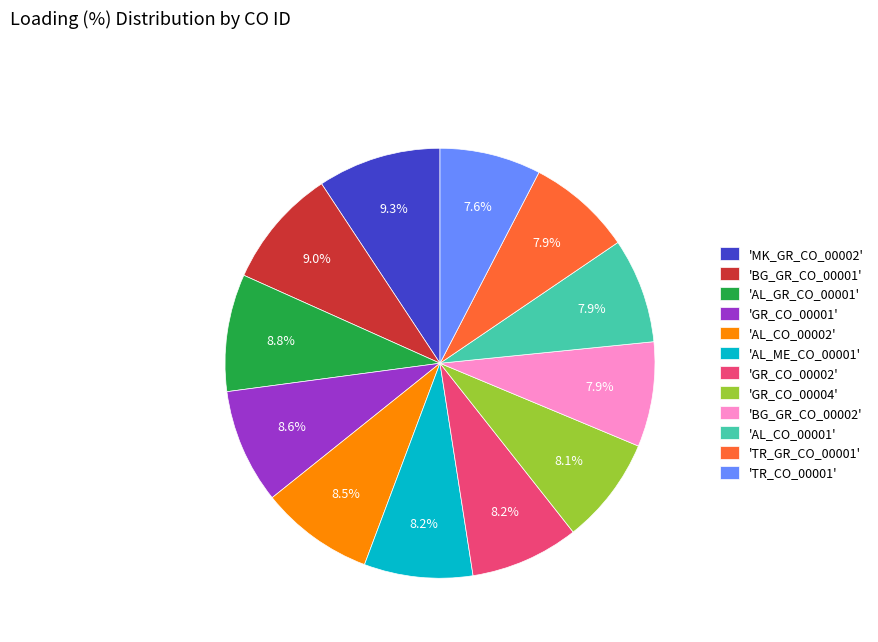

To the nearest percent, what is the difference between the largest and smallest slice percentages?

2%